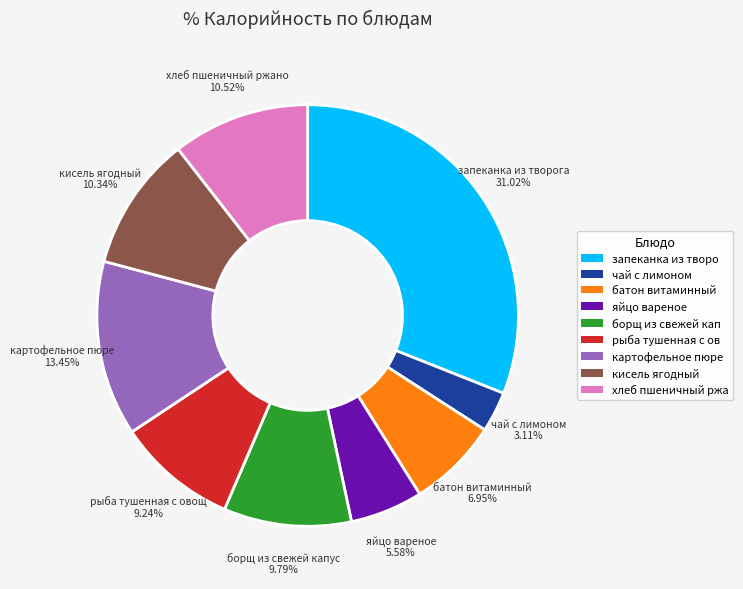

Is there any slice that represents more than half of the pie?

No